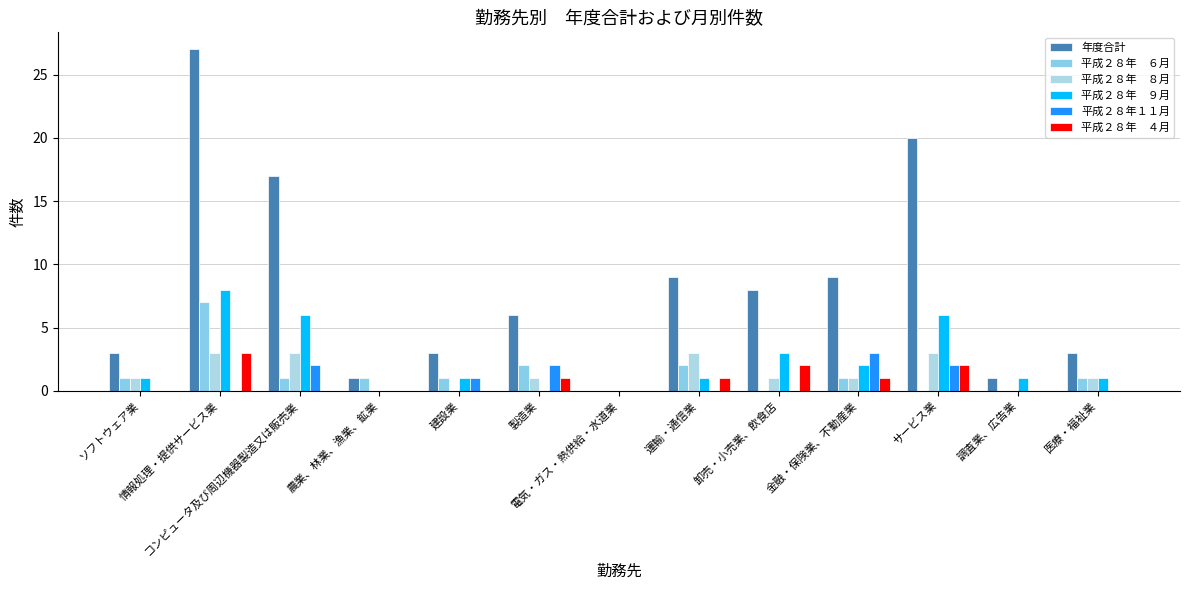

Which has a higher value, 運輸・通信業 or 医療・福祉業?

運輸・通信業